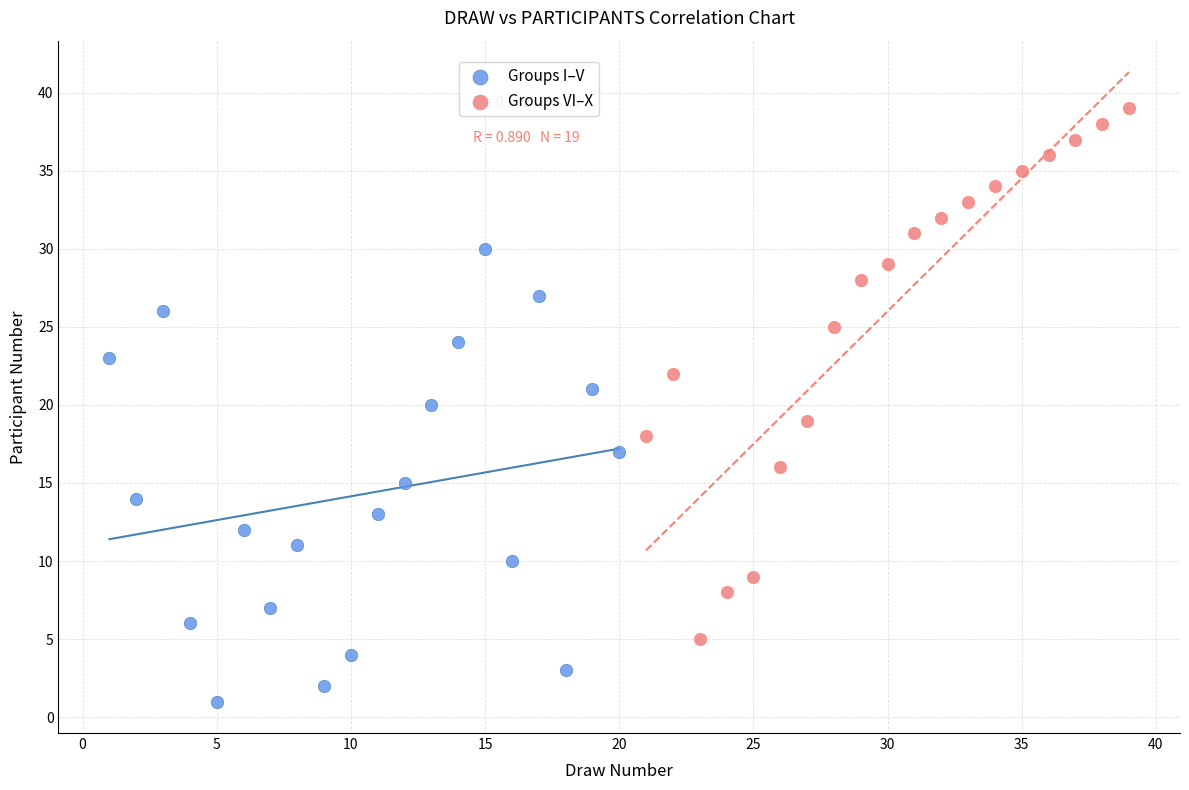

Which series reaches the maximum Y coordinate?

Groups VI–X